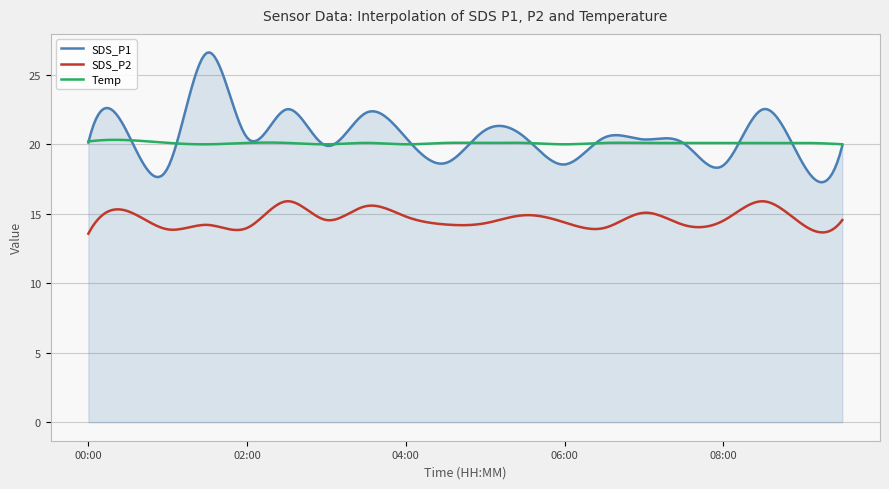

True or false: SDS_P2 and Temp intersect in this chart.

False